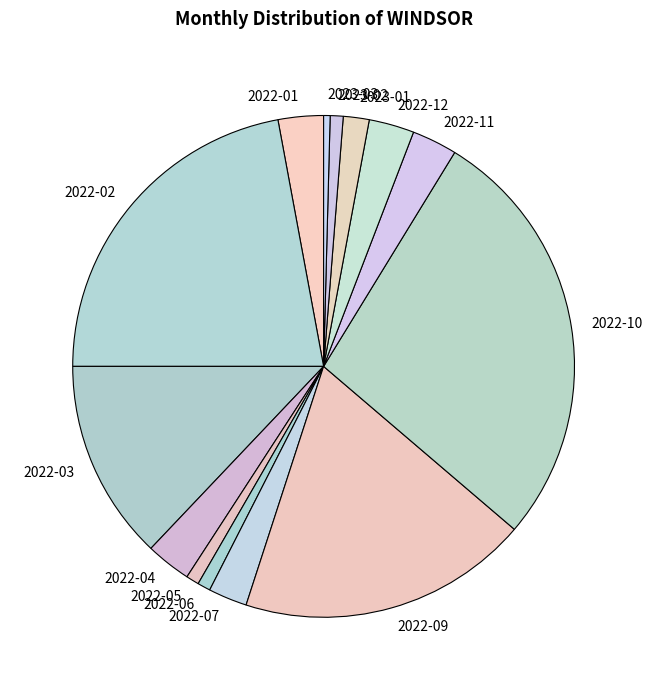

Which category has the biggest portion of the pie?

2022-10